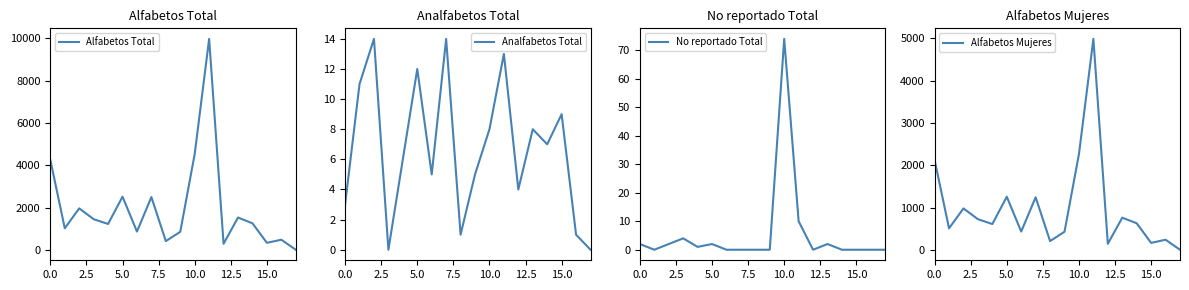

Is the value of Alfabetos Mujeres at 15 greater than the value of Analfabetos Total at 7.5?

Yes